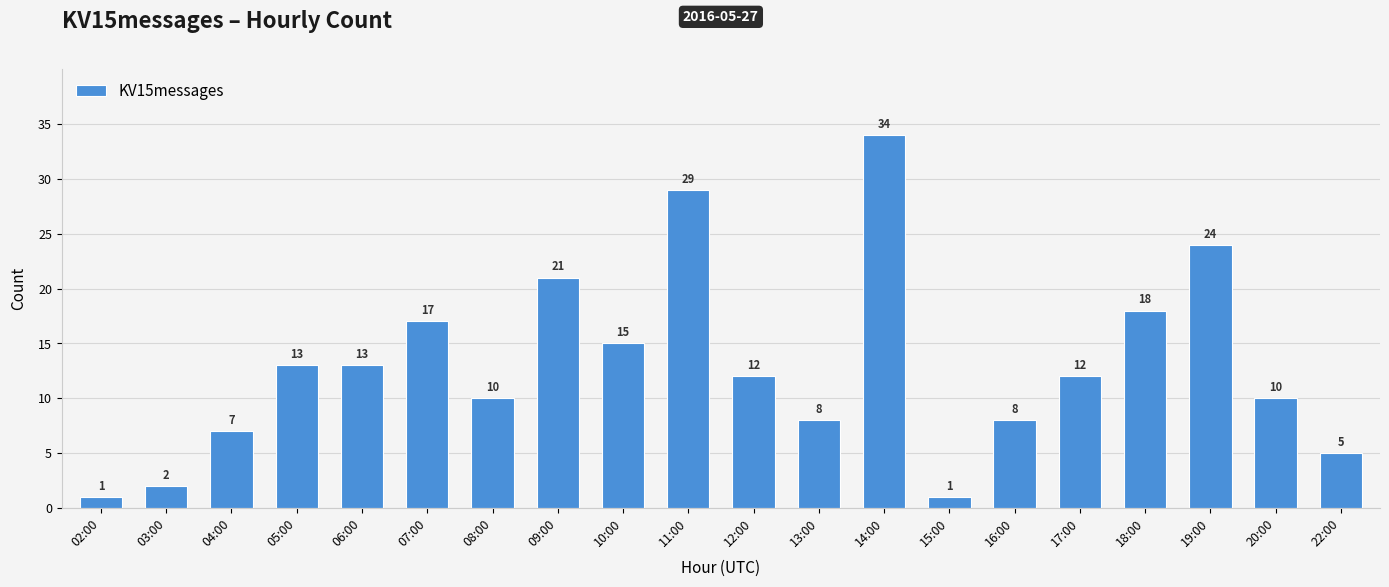

Which label corresponds to the largest value in the chart?

14:00